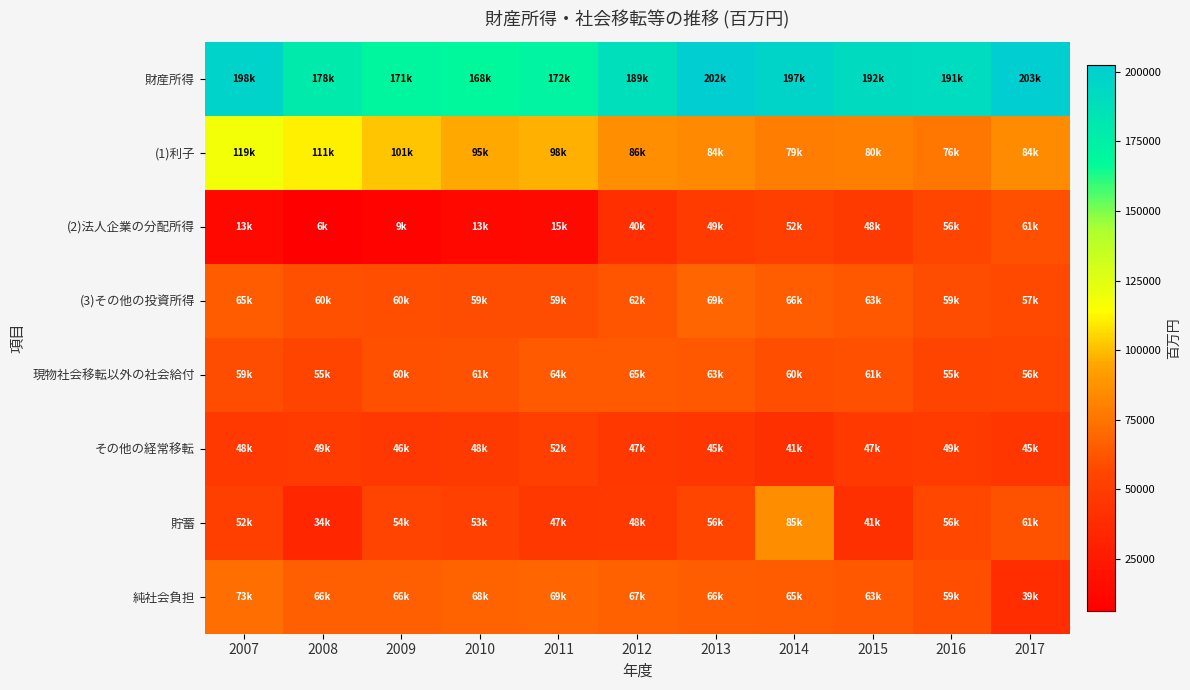

Reading left to right, what are all the values shown in this chart?

財産所得: 2007=197773.9	2008=178103.1	2009=170931.1	2010=168328.6	2011=171592.3	2012=188708.1	2013=201932.3	2014=196848.5	2015=191643.2	2016=190558.5	2017=202527.0
(1)利子: 2007=118762.7	2008=110782.3	2009=101441.0	2010=95364.1	2011=97562.1	2012=85803.9	2013=83700.5	2014=78516.3	2015=79736.0	2016=75661.3	2017=83915.9
(2)法人企業の分配所得: 2007=12817.1	2008=6412.6	2009=9284.0	2010=13238.4	2011=14705.0	2012=40180.9	2013=48752.9	2014=51899.7	2015=48188.7	2016=55893.2	2017=60759.3
(3)その他の投資所得: 2007=65233.4	2008=60058.4	2009=59561.0	2010=59110.4	2011=58802.6	2012=62247.2	2013=68999.8	2014=65950.1	2015=63233.6	2016=58515.0	2017=57352.5
現物社会移転以外の社会給付: 2007=59197.4	2008=54936.2	2009=60374.8	2010=60943.5	2011=63984.0	2012=64633.5	2013=63366.3	2014=59823.2	2015=60523.1	2016=55148.0	2017=55813.5
その他の経常移転: 2007=47736.7	2008=49280.9	2009=45921.1	2010=47837.8	2011=52211.0	2012=46607.1	2013=45447.5	2014=41245.0	2015=47035.5	2016=48879.0	2017=45107.0
貯蓄: 2007=51661.7	2008=34417.4	2009=54217.2	2010=52923.2	2011=46902.0	2012=47655.0	2013=55778.0	2014=84704.0	2015=41305.6	2016=56482.7	2017=61099.1
純社会負担: 2007=72804.1	2008=66467.3	2009=66376.6	2010=67962.6	2011=69197.5	2012=67332.7	2013=65987.1	2014=64952.0	2015=63313.8	2016=59380.0	2017=39070.1